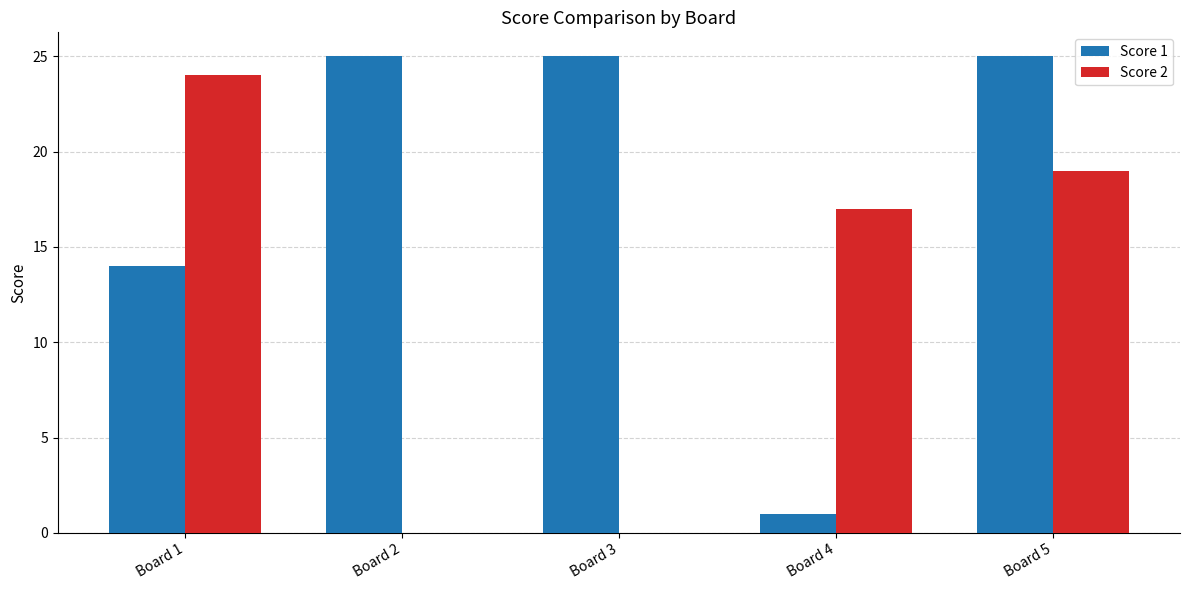

True or false: Score 1 has a value of 14 at Board 1.

True